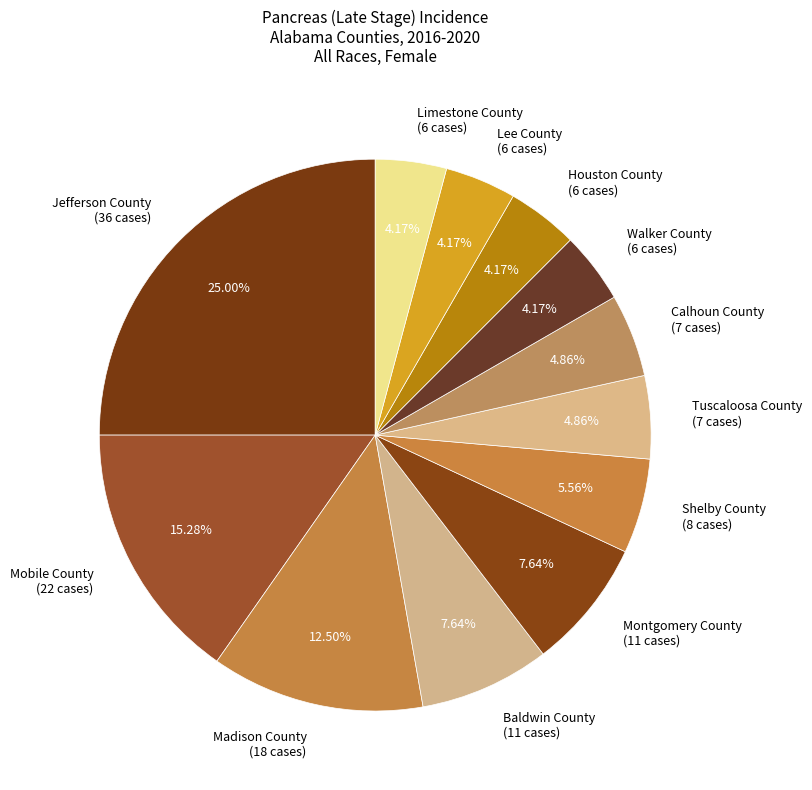

What percentage is the Shelby County slice, to the nearest percent?

6%